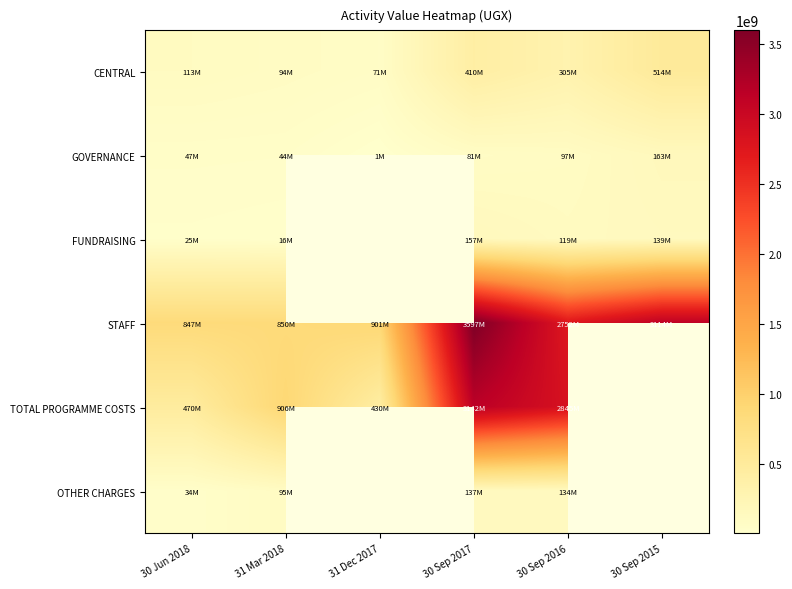

Which category has the highest value across all series?

30 Sep 2017